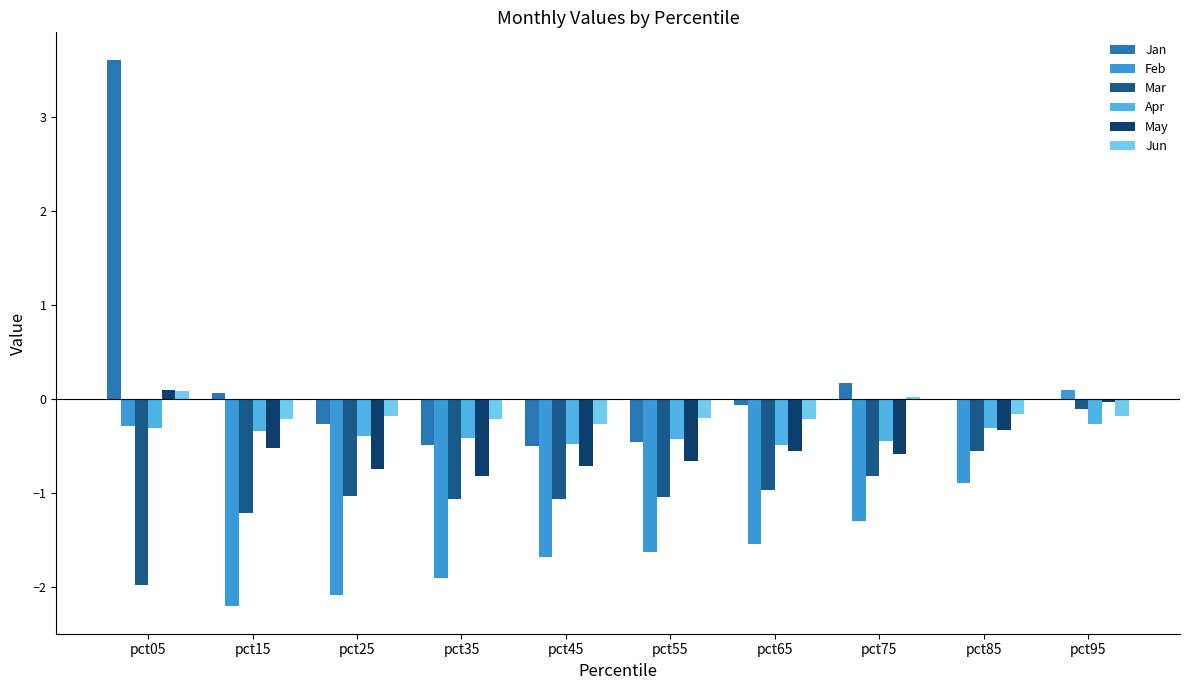

Between pct75 and pct85, which is larger?

pct75